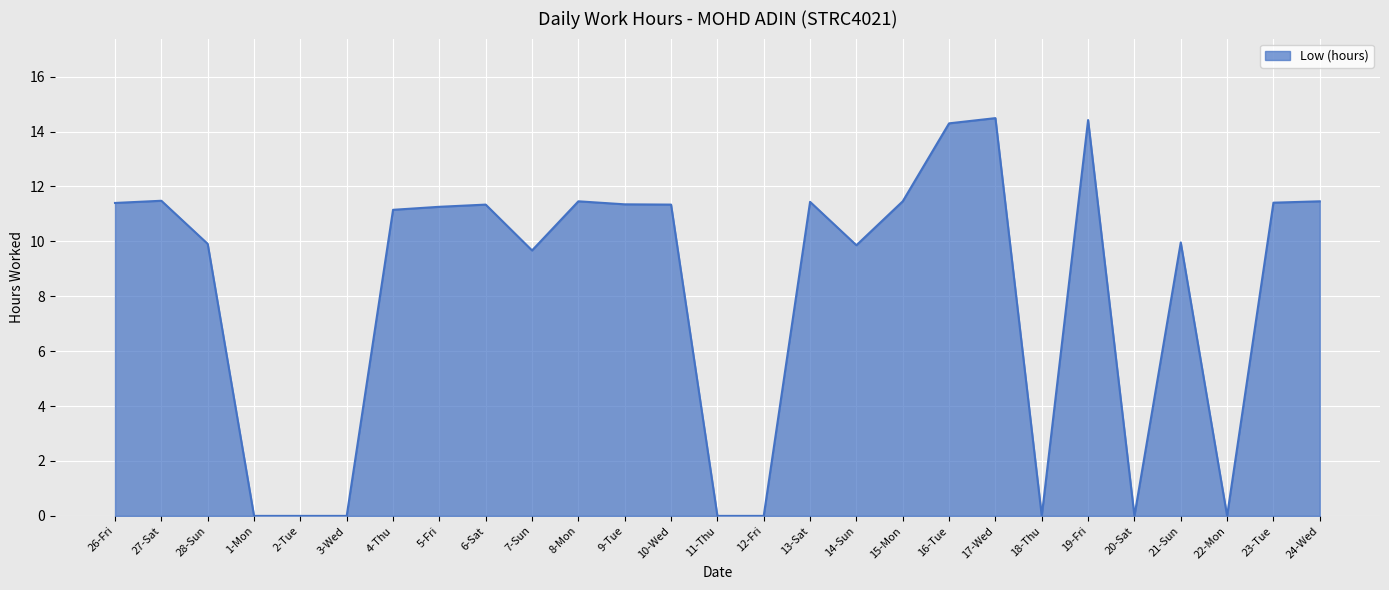

What is the greatest value displayed?

14.5